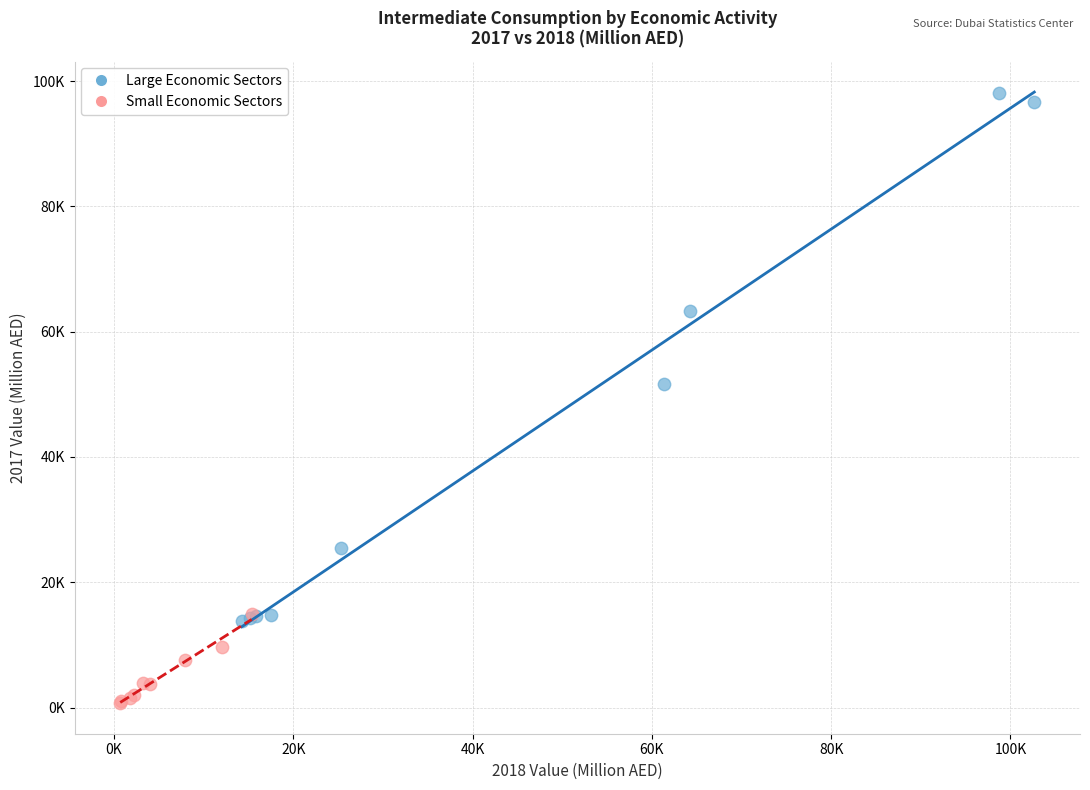

What are all the series names shown in the legend?

Large Economic Sectors, Small Economic Sectors